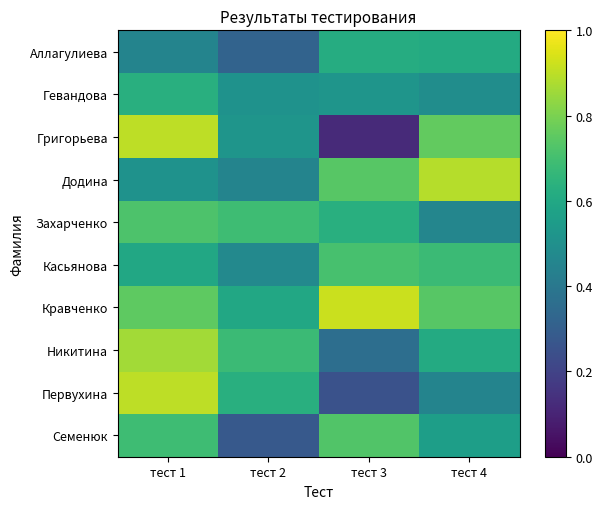

At which category is the sum across all series the highest?

тест 1